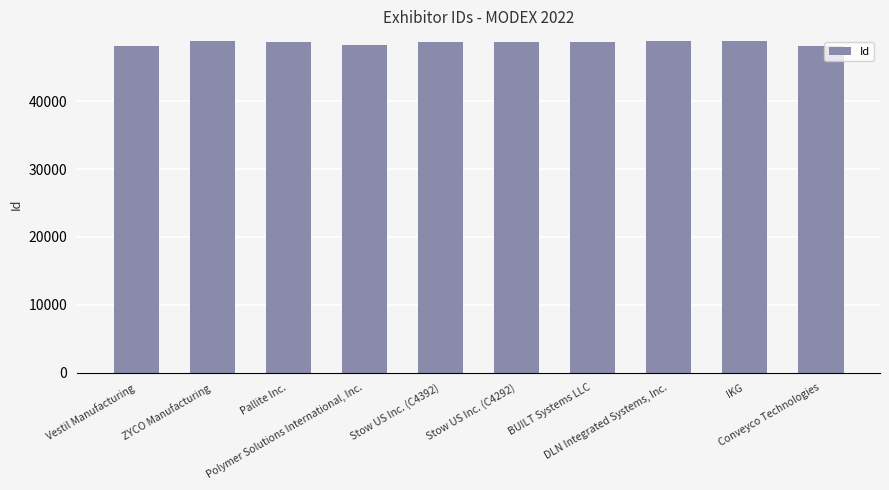

Rank the categories by value from lowest to highest.

Vestil Manufacturing, Conveyco Technologies, Polymer Solutions International, Inc., Stow US Inc. (C4292), Stow US Inc. (C4392), Pallite Inc., BUILT Systems LLC, DLN Integrated Systems, Inc., IKG, ZYCO Manufacturing